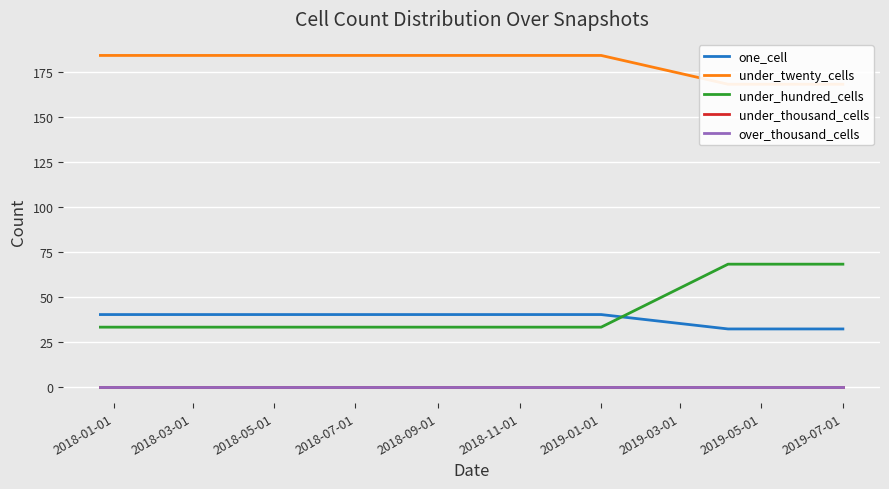

True or false: one_cell and under_thousand_cells cross at least once.

False